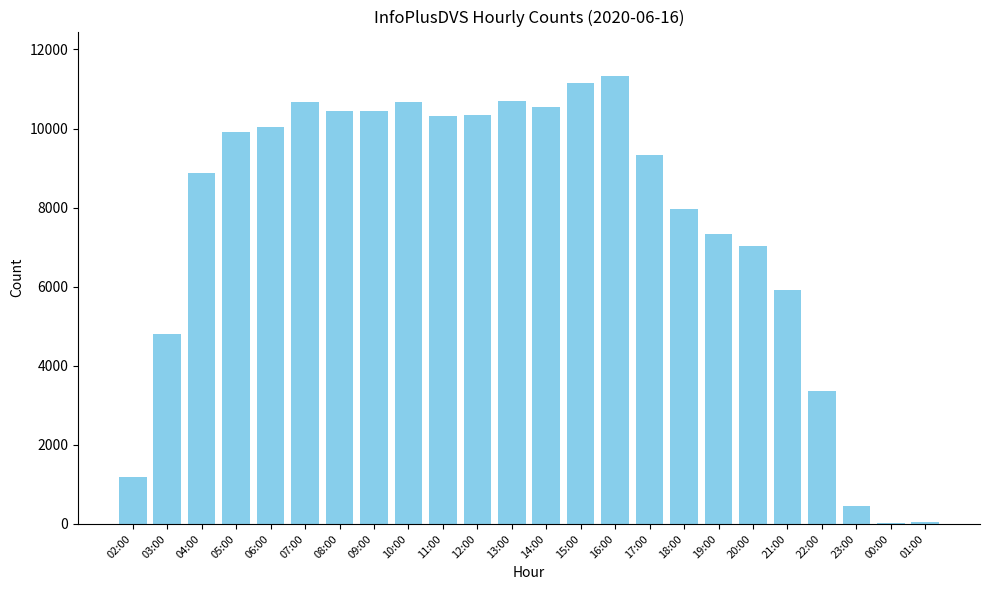

What is the sum of all values?

182829